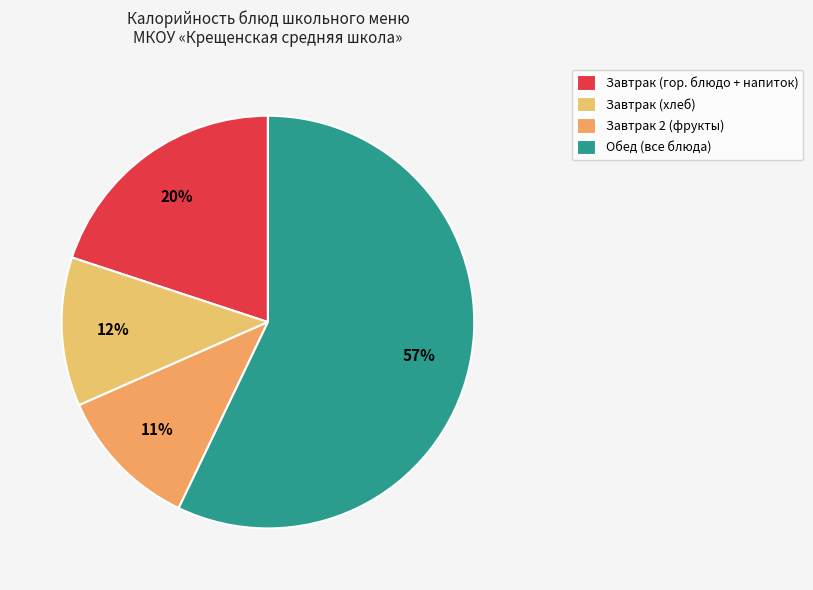

How many slices are in this pie chart?

4